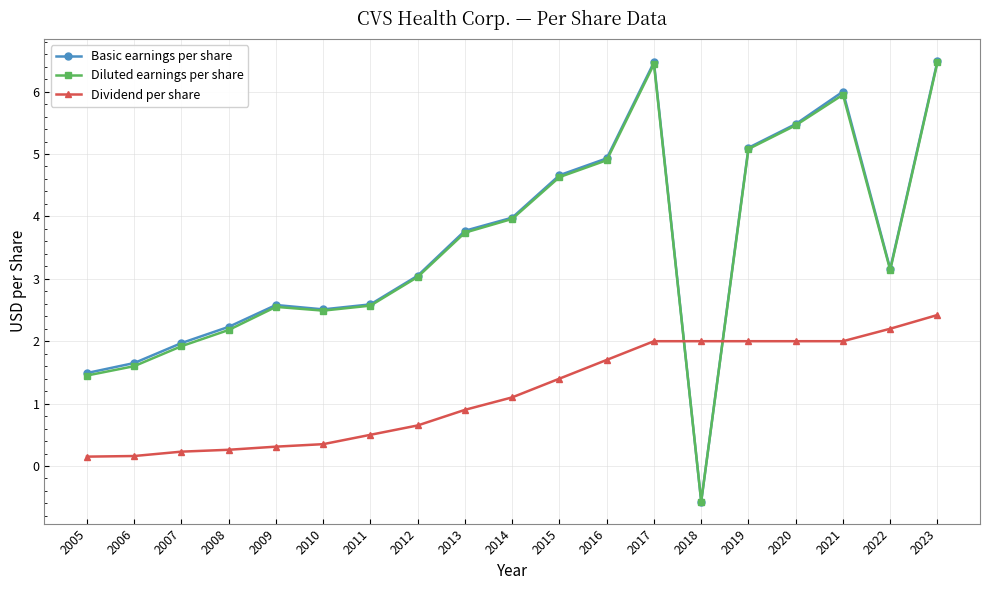

Where do Basic earnings per share and Dividend per share first cross each other?

2017 and 2018